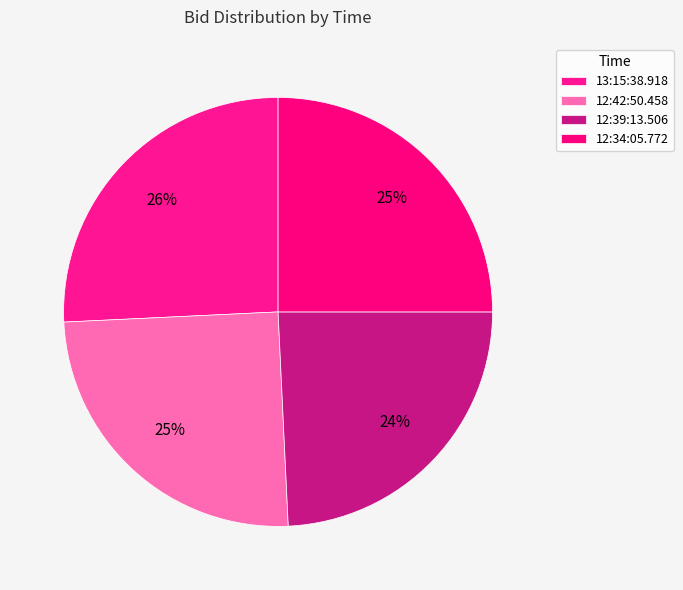

To the nearest percent, what percentage of the pie is 12:42:50.458?

25%